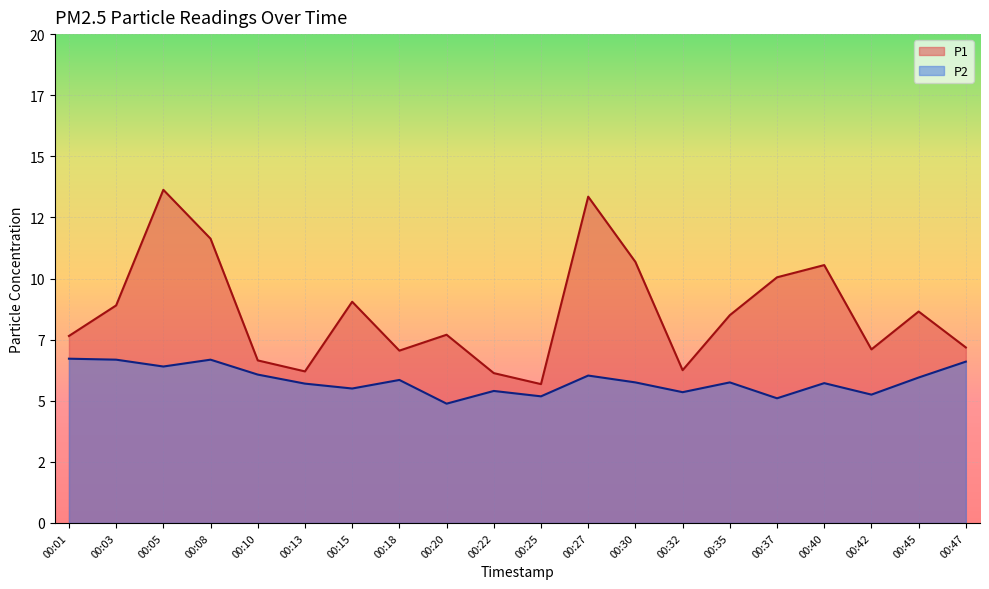

What is the difference between the maximum and second lowest values in the P1 series?

7.5